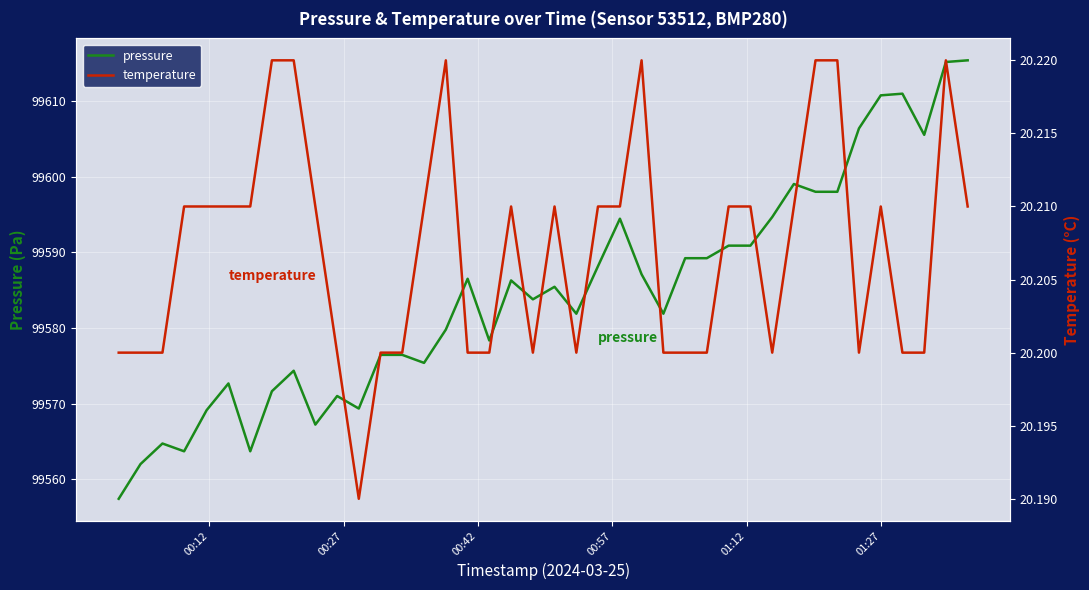

Does the chart display data point markers on the line(s)?

No